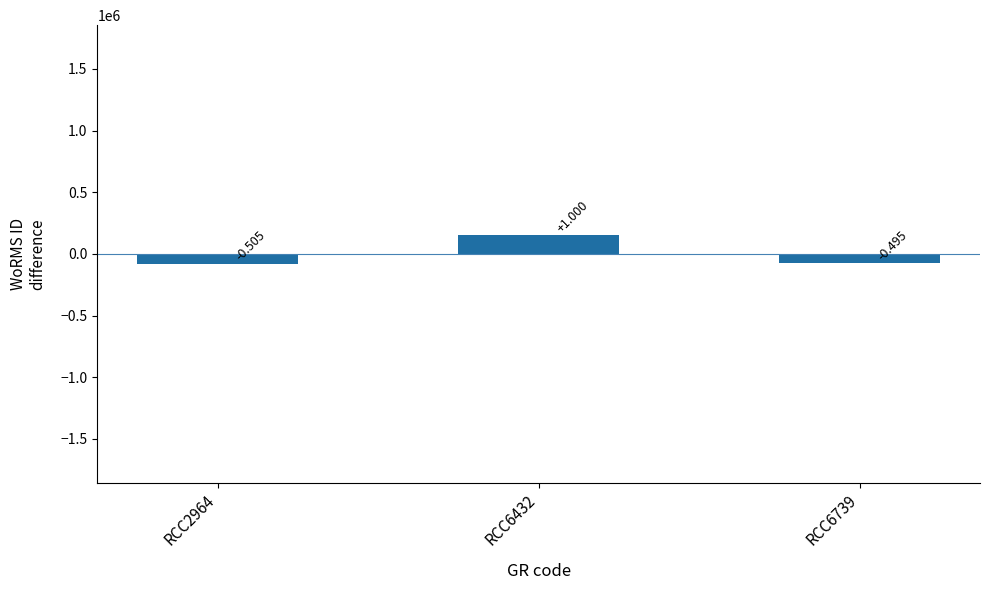

Reading right to left, extract all data points from this chart.

-76474	154552	-78078